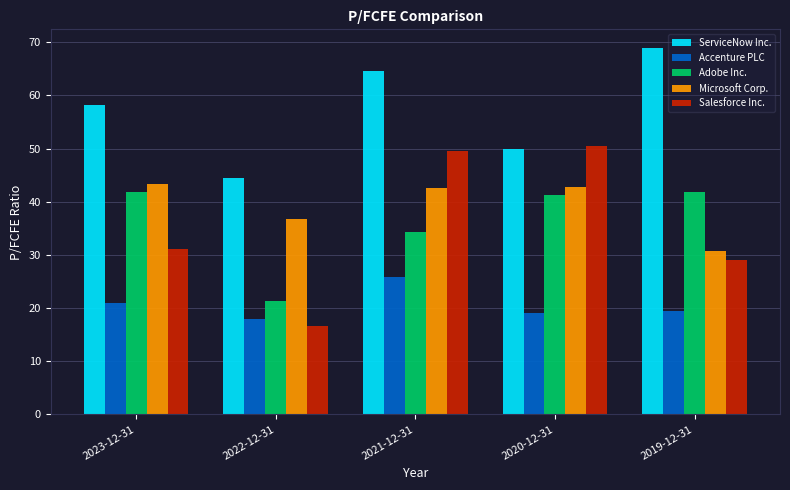

The ServiceNow Inc. series shows 103.7 at 2019-12-31. True or false?

False